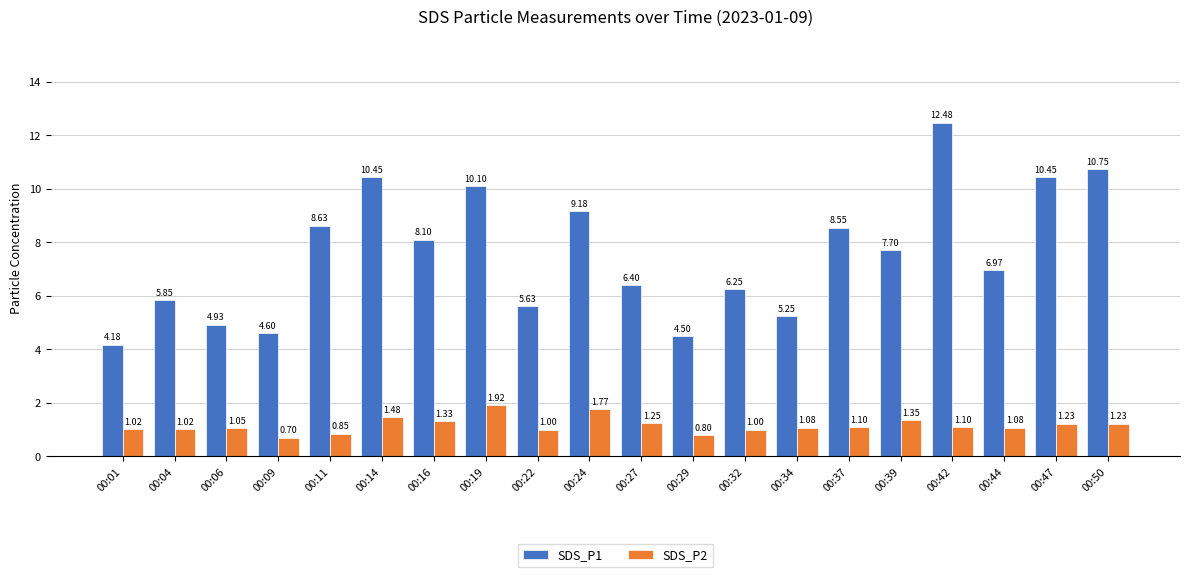

At how many categories does at least one series exceed 1?

20